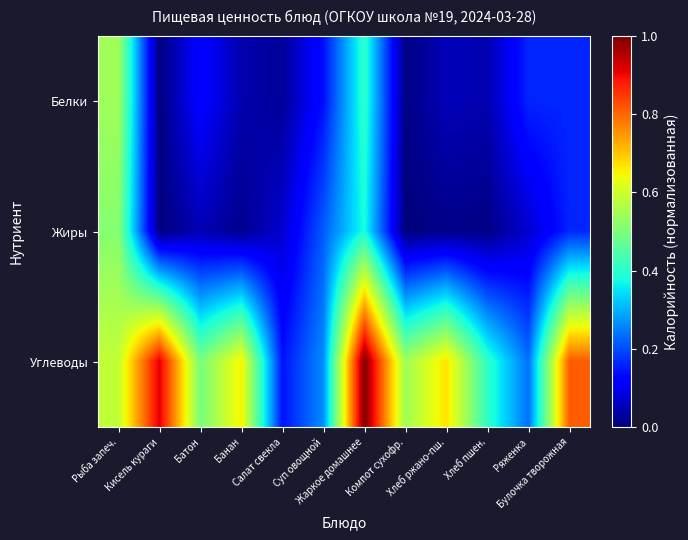

List the series in order of their peak value, lowest first.

Жиры, Белки, Углеводы